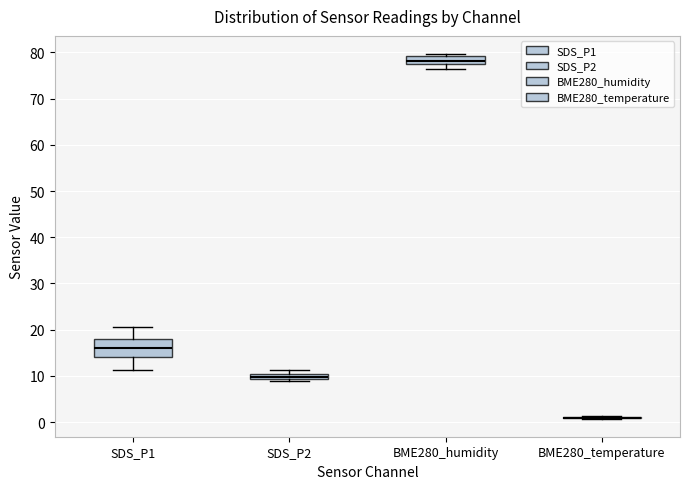

Which box is the tallest, from its lower edge to its upper edge?

SDS_P1